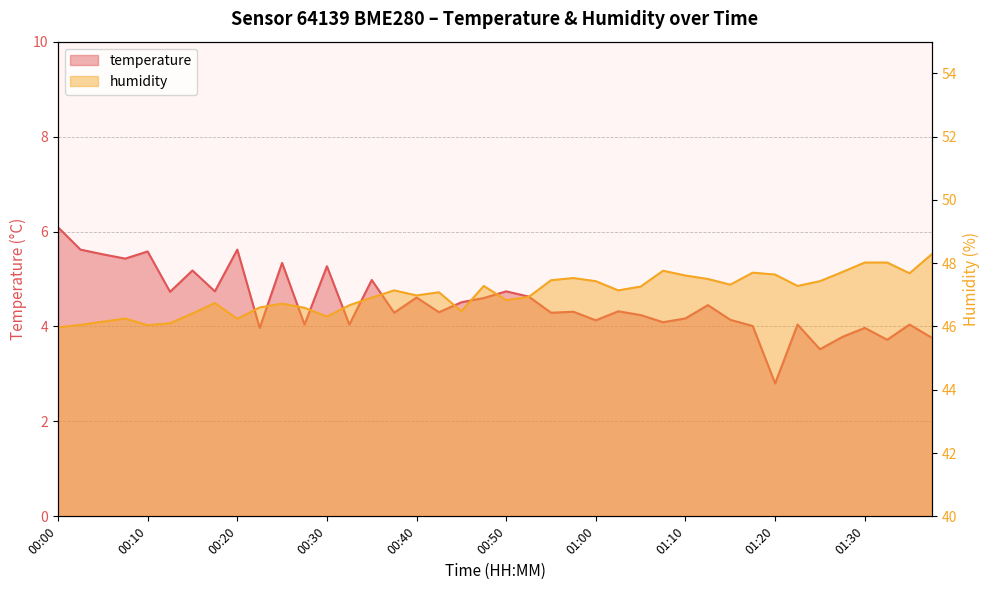

True or false: temperature has more than 1 points higher than both neighbors.

True